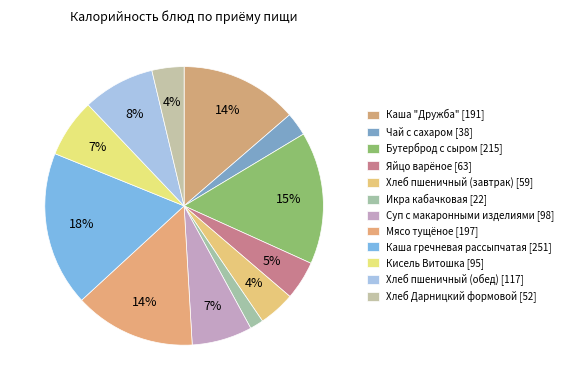

What percentage is the Мясо тущёное slice, to the nearest percent?

14%